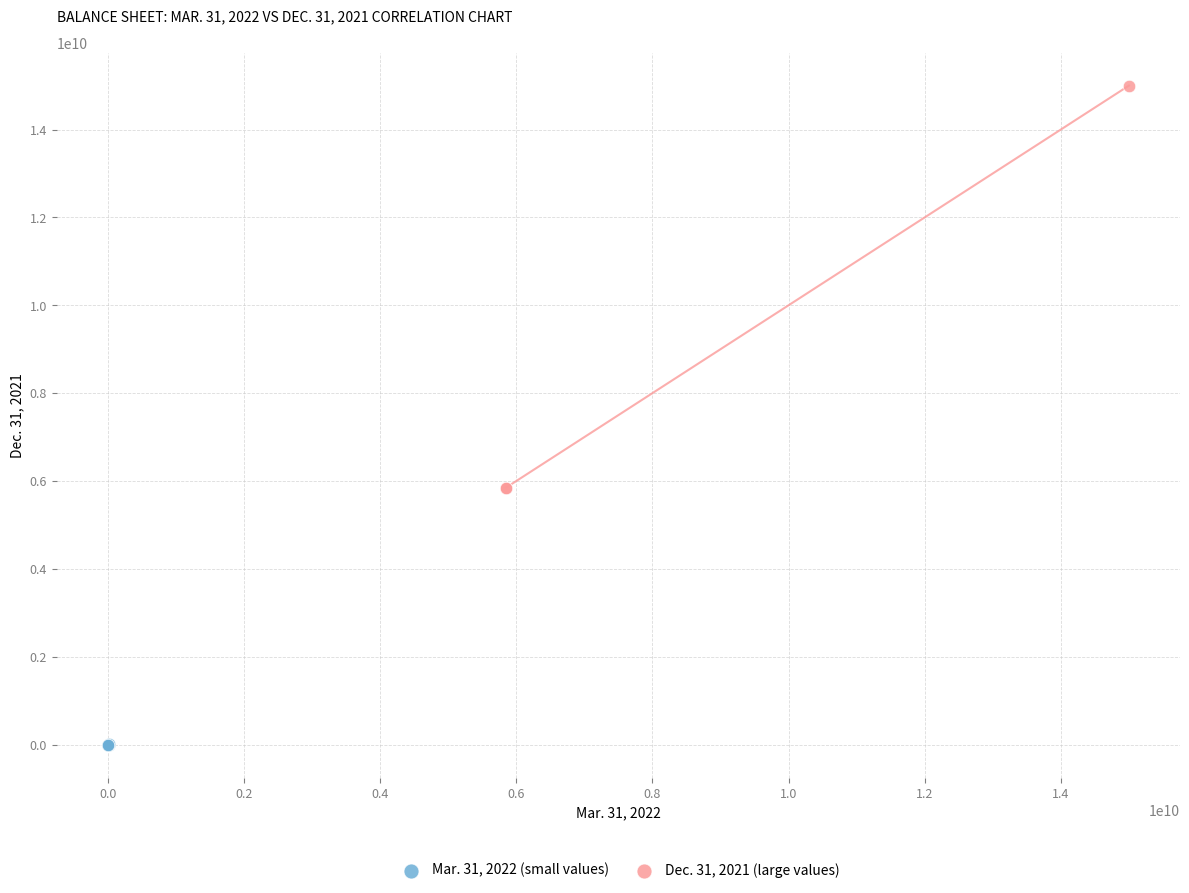

Which series has the widest spread of Y values?

Dec. 31, 2021 (large values)